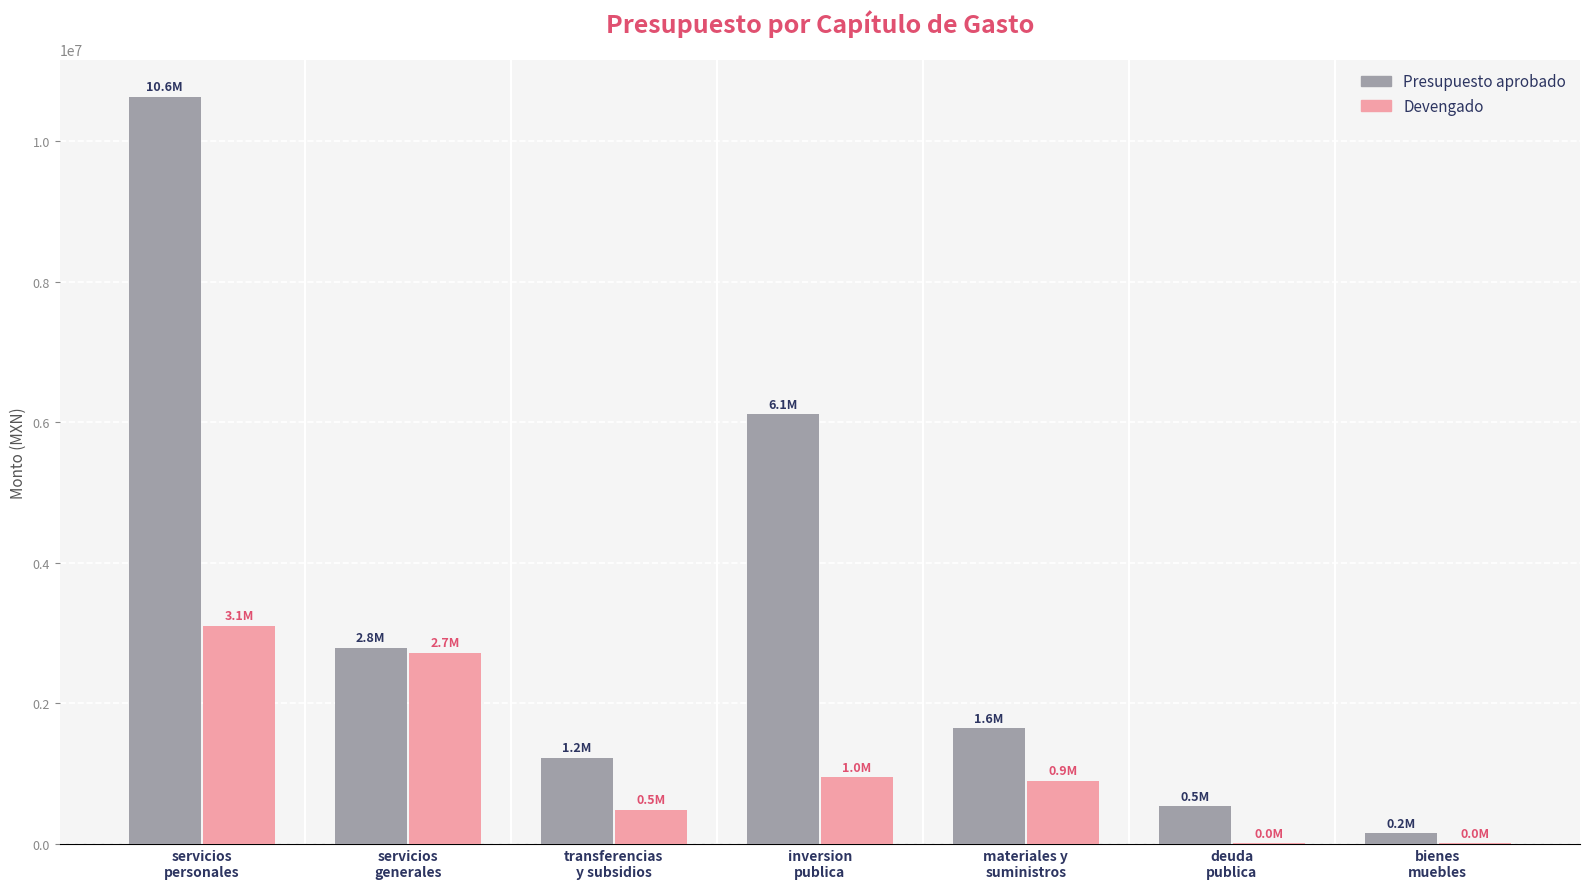

What is the average value of the Devengado series?

1168956.7